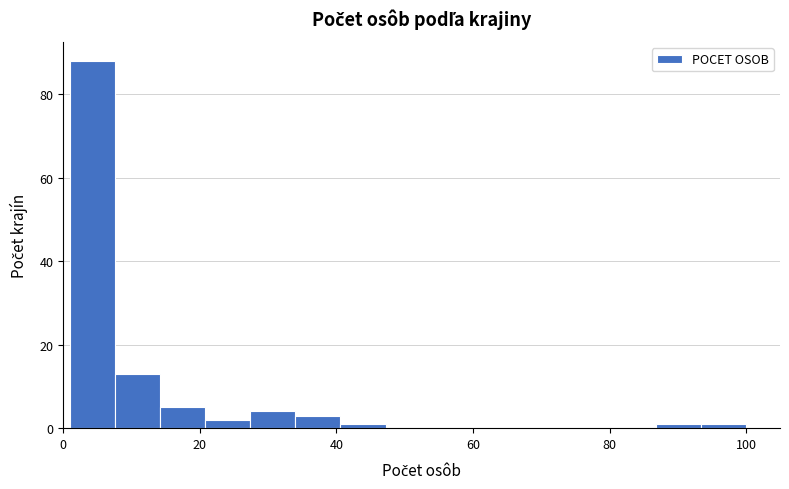

Read against the x-axis, roughly where is the centre of the tallest bar?

4